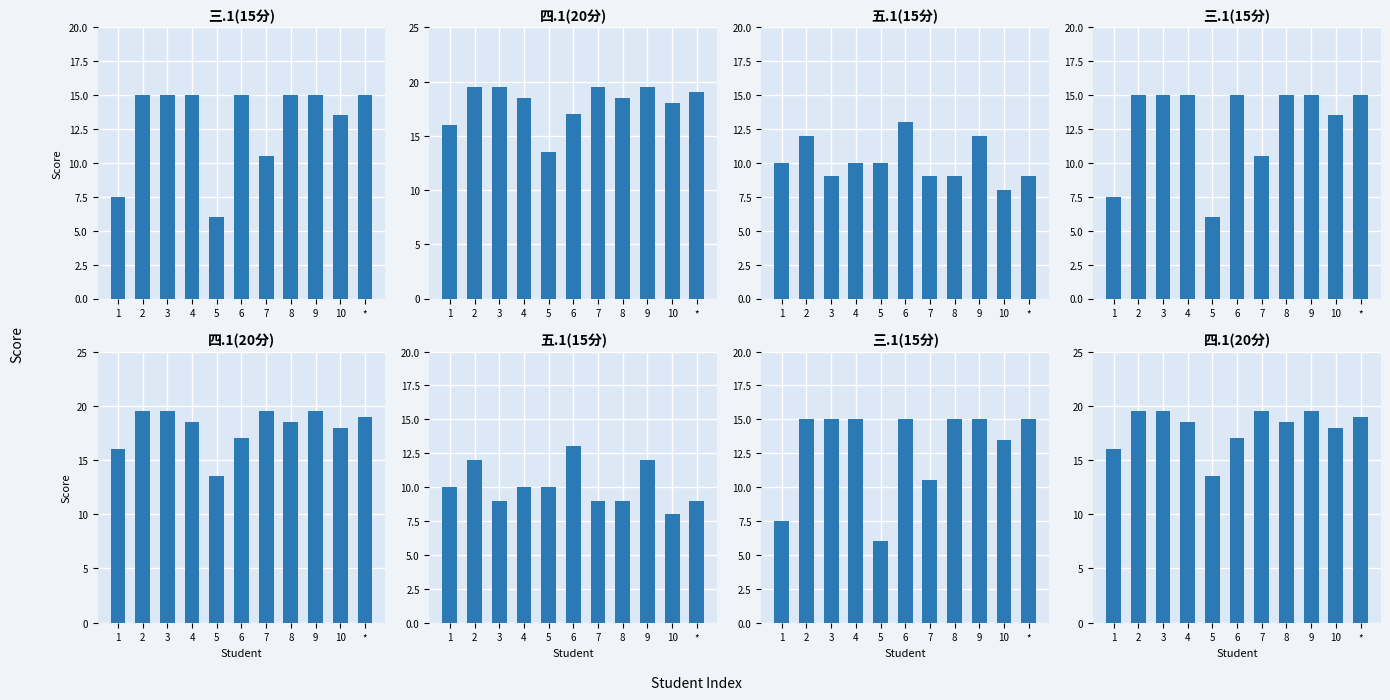

Which label corresponds to the smallest value in the chart?

5